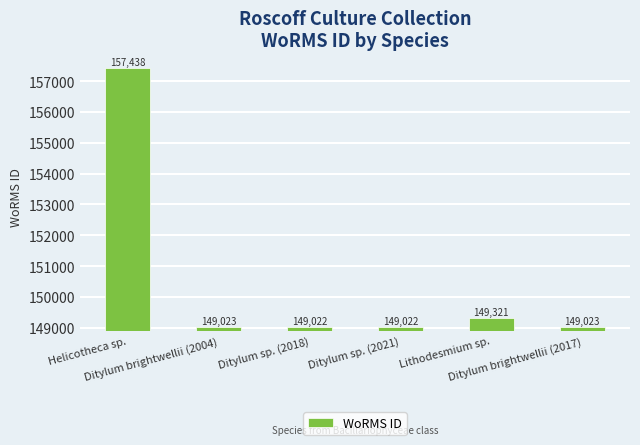

True or false: the data shows 149022 at Ditylum sp. (2021).

True